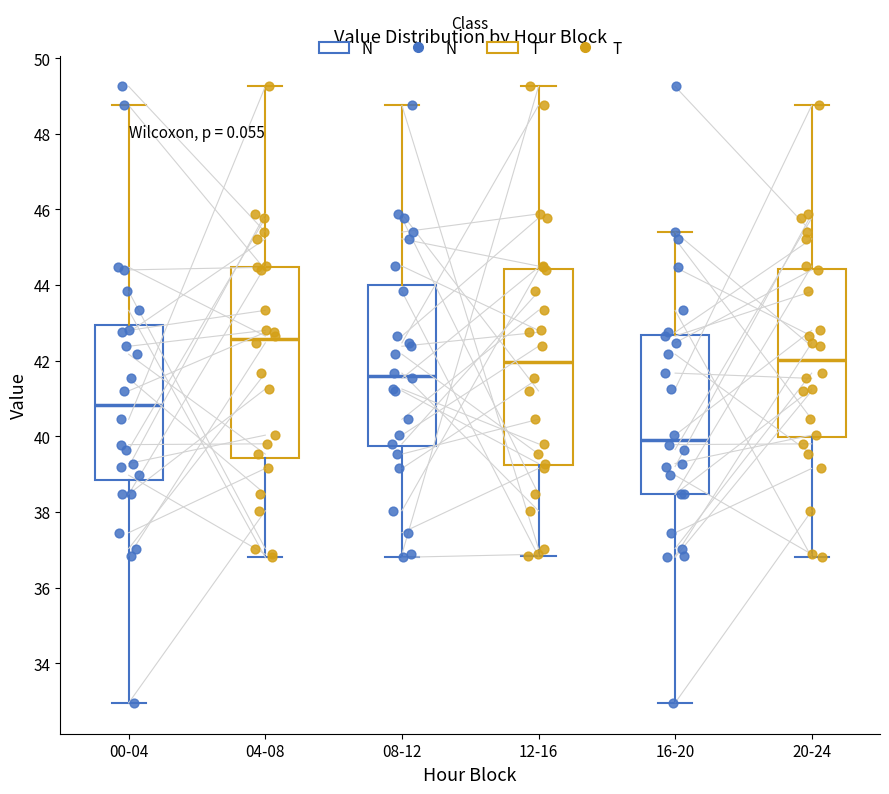

Which box has the highest median line?

04-08